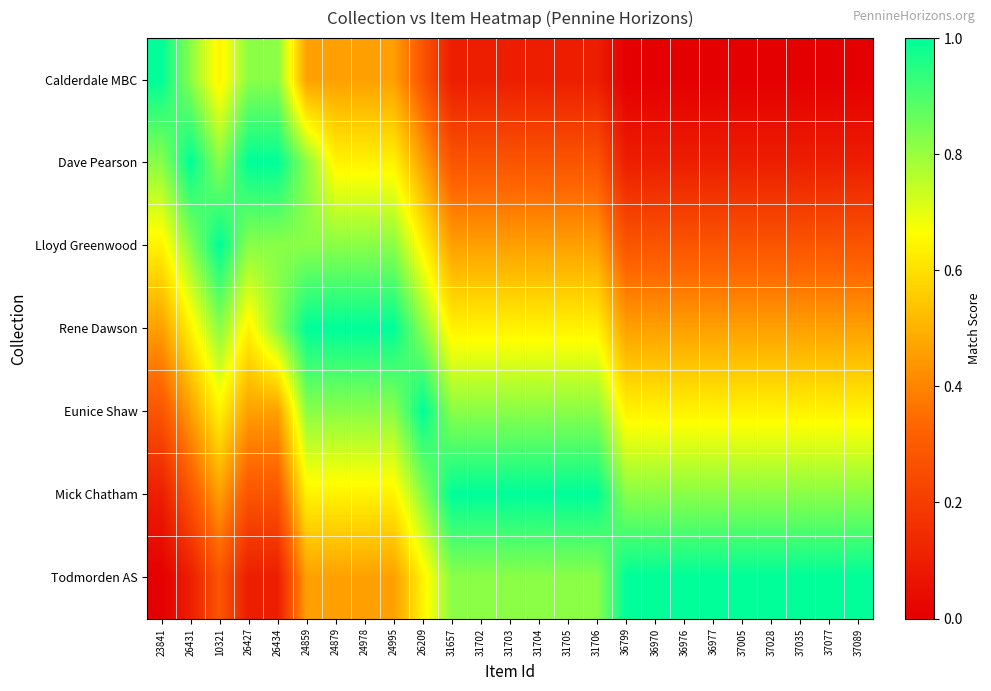

Count the number of data series in this chart.

7